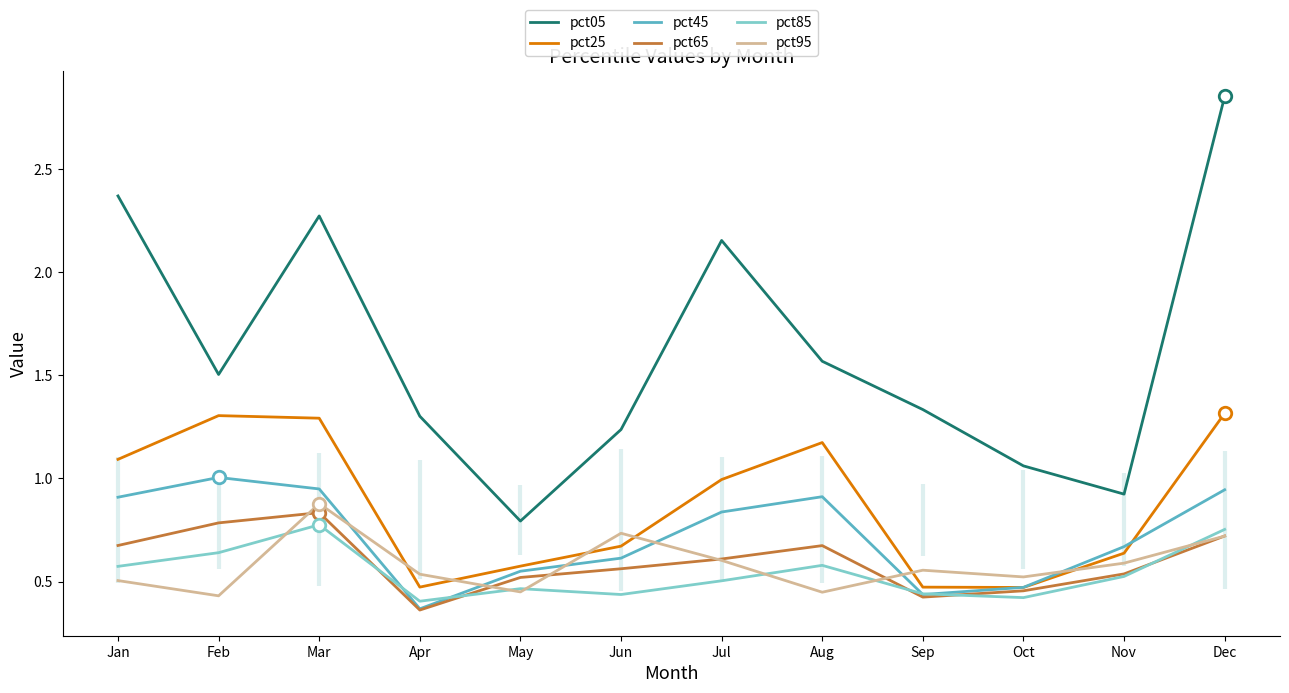

At how many categories does at least one series exceed 1?

10